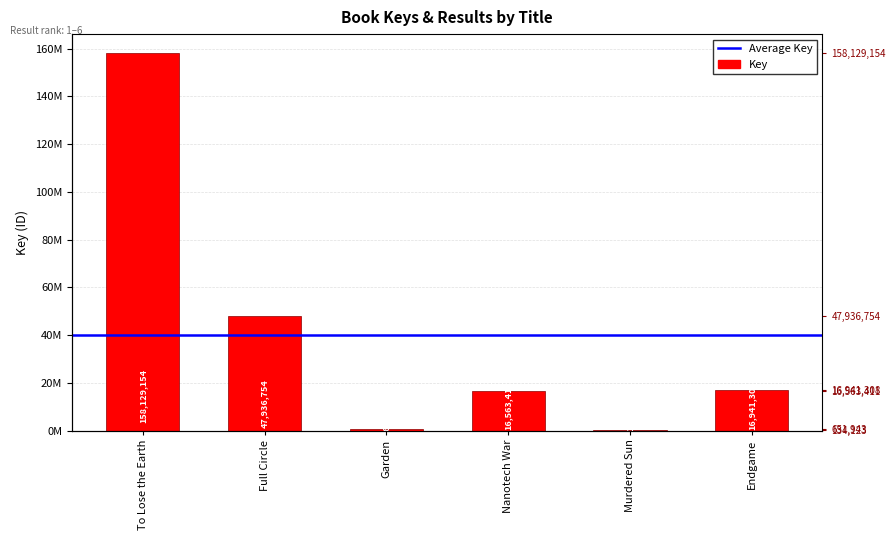

Which has a higher value, Nanotech War or Murdered Sun?

Nanotech War